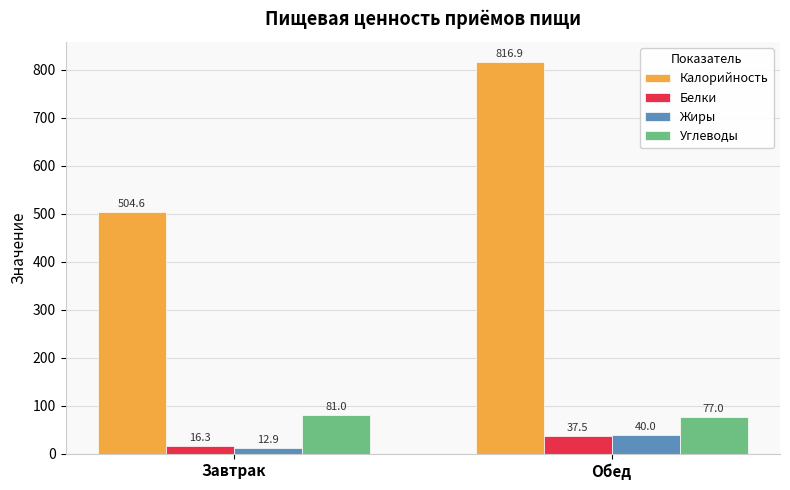

True or false: Калорийность has a value of 504.6 at Завтрак.

True